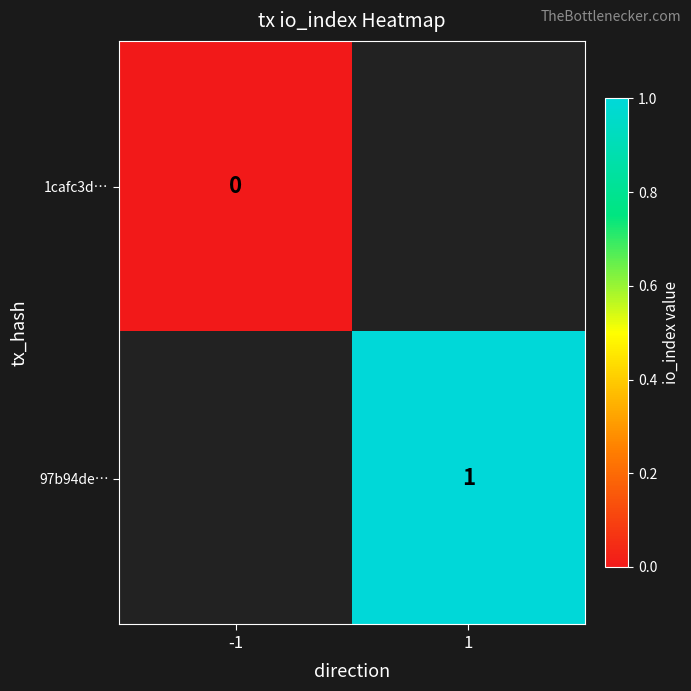

Is it true that 97b94de… equals 1 at 1?

True